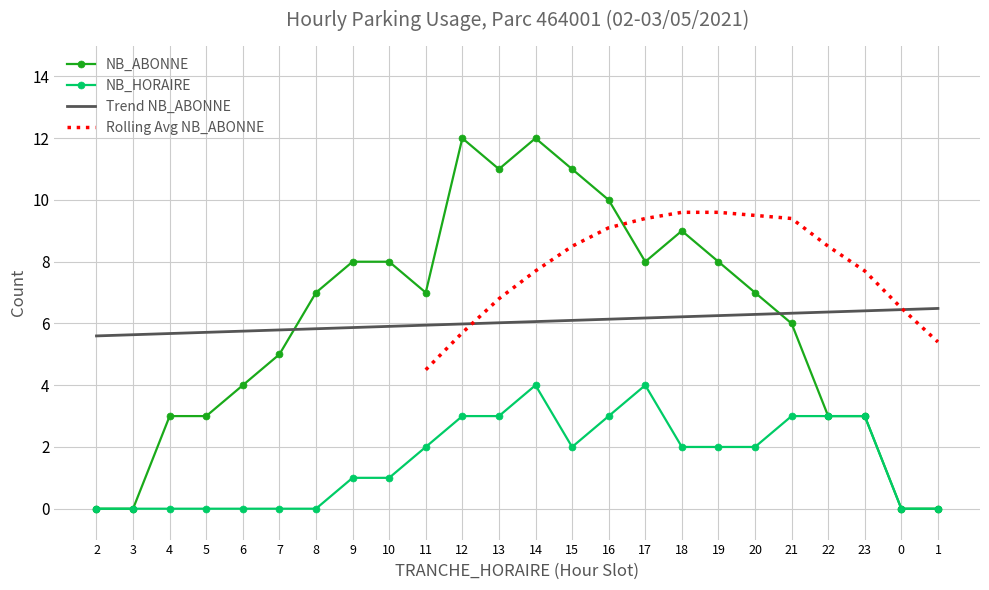

What is the sum of all NB_HORAIRE values?

38.0